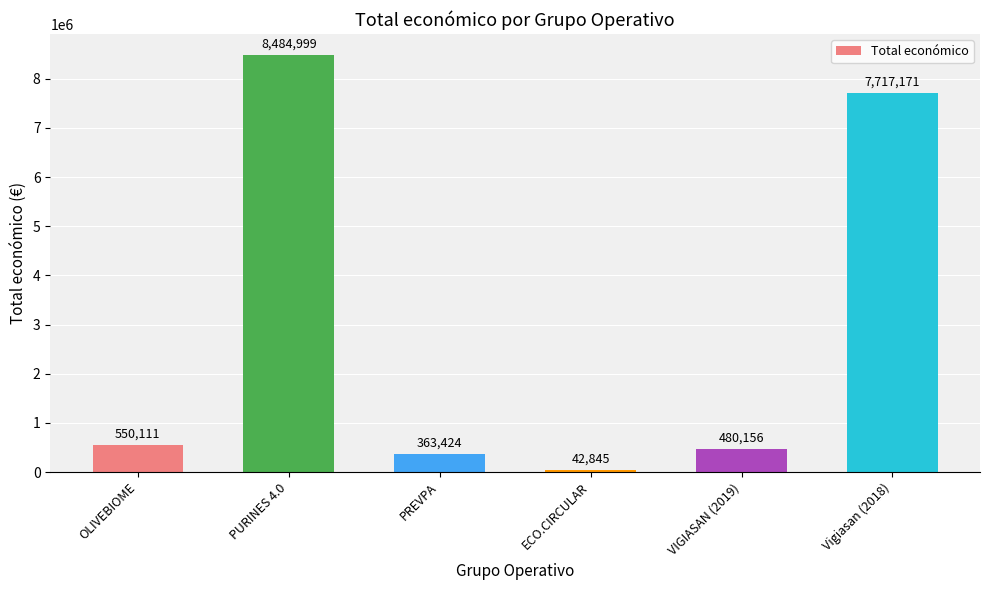

Are the bars grouped side by side (vs. stacked)?

No